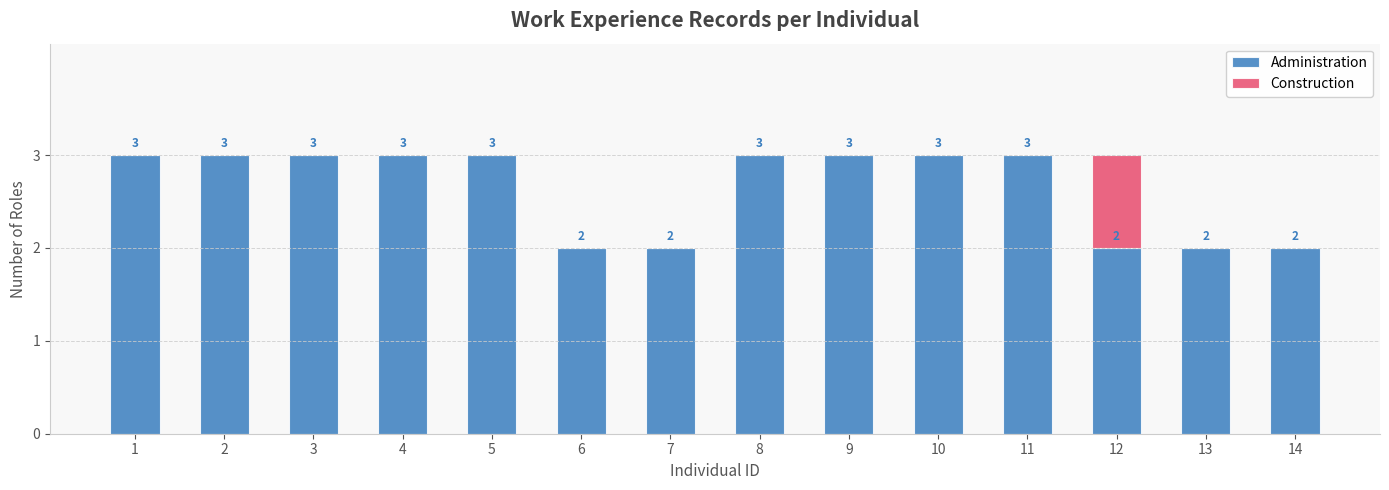

True or false: Administration has a value of 2 at 13.

True